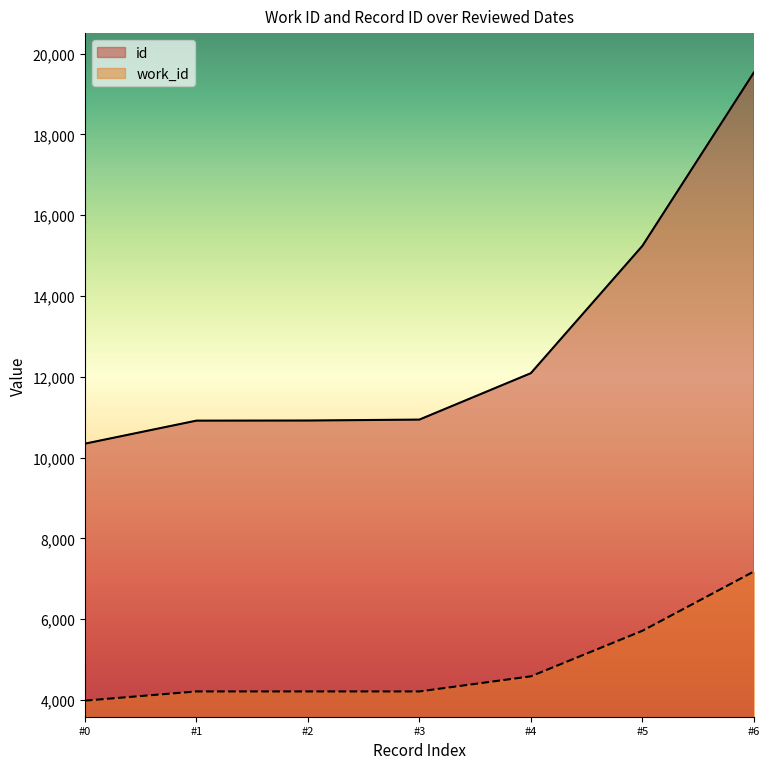

Is the value of id at #5 greater than the value of work_id at #1?

Yes